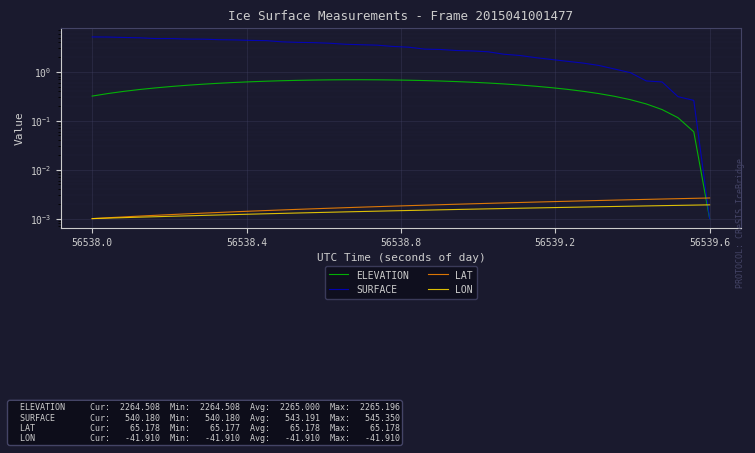

Reading left to right, list all the values displayed in this chart.

ELEVATION: 0.3	0.4	0.4	0.4	0.5	0.5	0.5	0.6	0.6	0.6	0.6	0.6	0.7	0.7	0.7	0.7	0.7	0.7	0.7	0.7	0.7	0.7	0.6	0.6	0.6	0.6	0.6	0.5	0.5	0.5	0.4	0.4	0.4	0.3	0.3	0.2	0.2	0.1	0.1	0.0
SURFACE: 5.2	5.1	5.0	5.0	4.8	4.8	4.7	4.7	4.5	4.5	4.4	4.3	4.1	4.0	4.0	3.8	3.7	3.6	3.5	3.3	3.2	2.9	2.9	2.7	2.7	2.6	2.3	2.2	2.0	1.8	1.6	1.5	1.4	1.1	1.0	0.7	0.6	0.3	0.3	0.0
LAT: 0.0	0.0	0.0	0.0	0.0	0.0	0.0	0.0	0.0	0.0	0.0	0.0	0.0	0.0	0.0	0.0	0.0	0.0	0.0	0.0	0.0	0.0	0.0	0.0	0.0	0.0	0.0	0.0	0.0	0.0	0.0	0.0	0.0	0.0	0.0	0.0	0.0	0.0	0.0	0.0
LON: 0.0	0.0	0.0	0.0	0.0	0.0	0.0	0.0	0.0	0.0	0.0	0.0	0.0	0.0	0.0	0.0	0.0	0.0	0.0	0.0	0.0	0.0	0.0	0.0	0.0	0.0	0.0	0.0	0.0	0.0	0.0	0.0	0.0	0.0	0.0	0.0	0.0	0.0	0.0	0.0